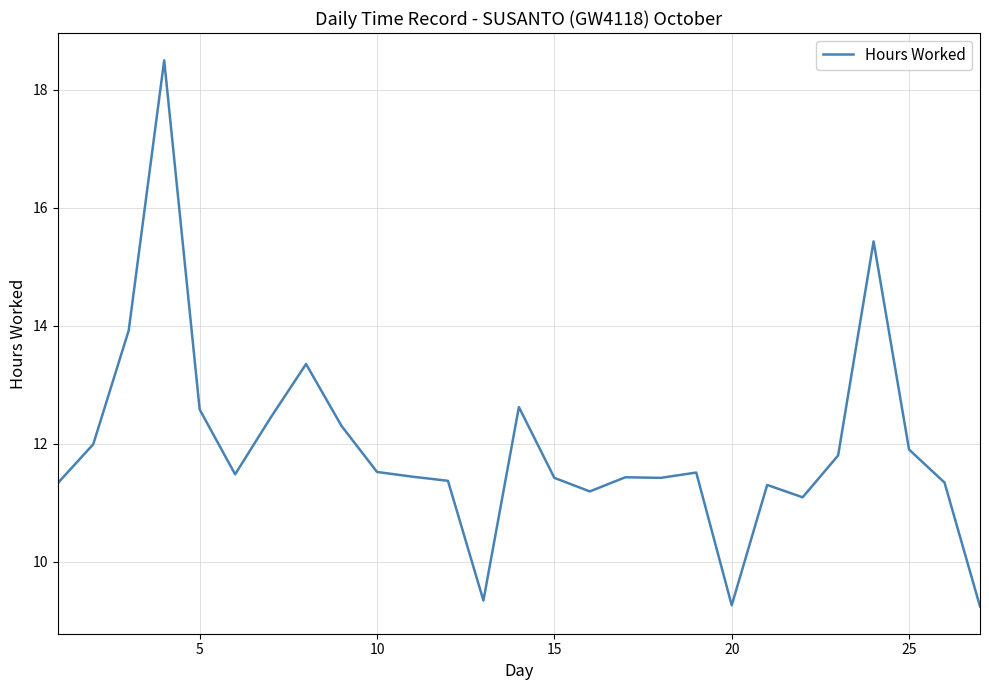

What is the minimum value shown in the chart?

9.2